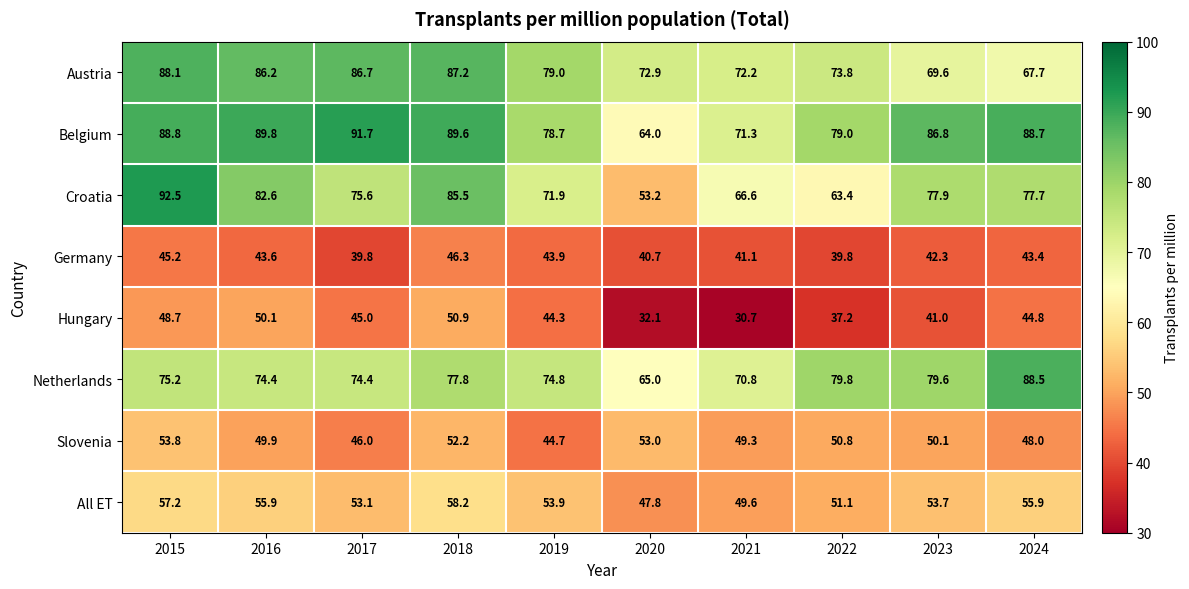

How many data points does each series have?

10